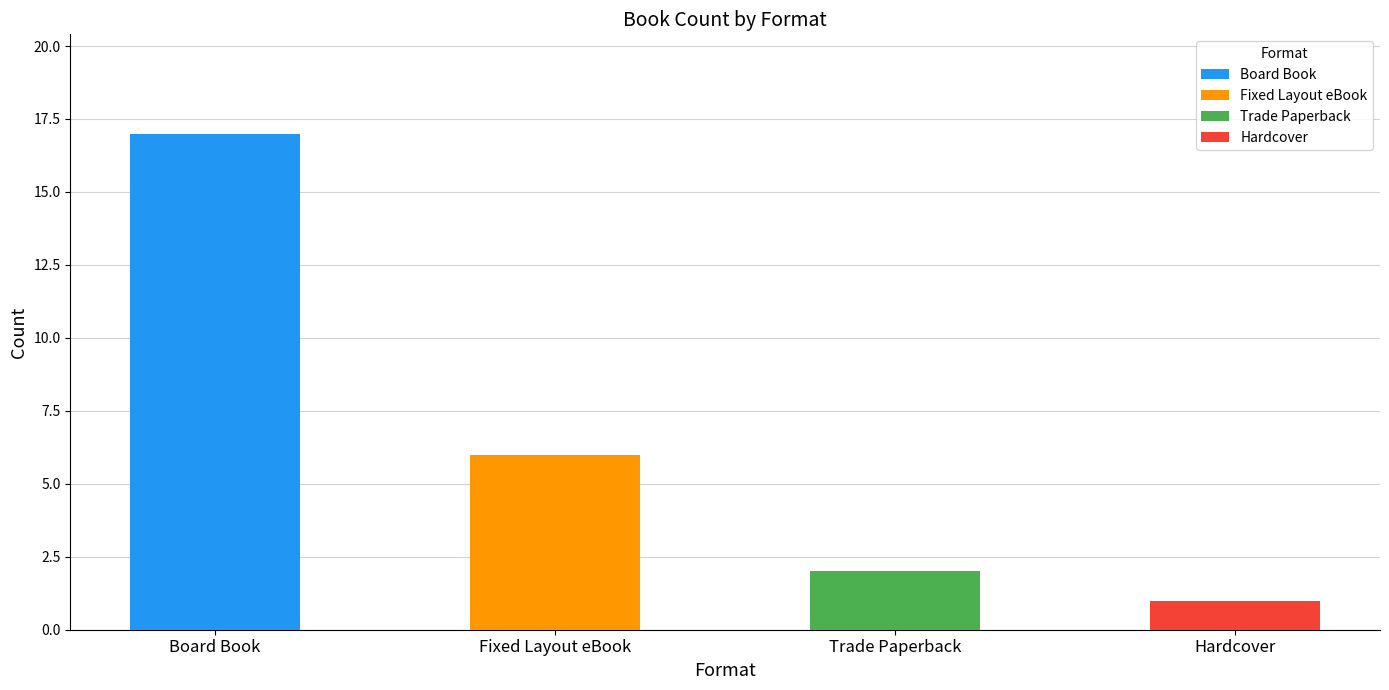

What is the average value?

6